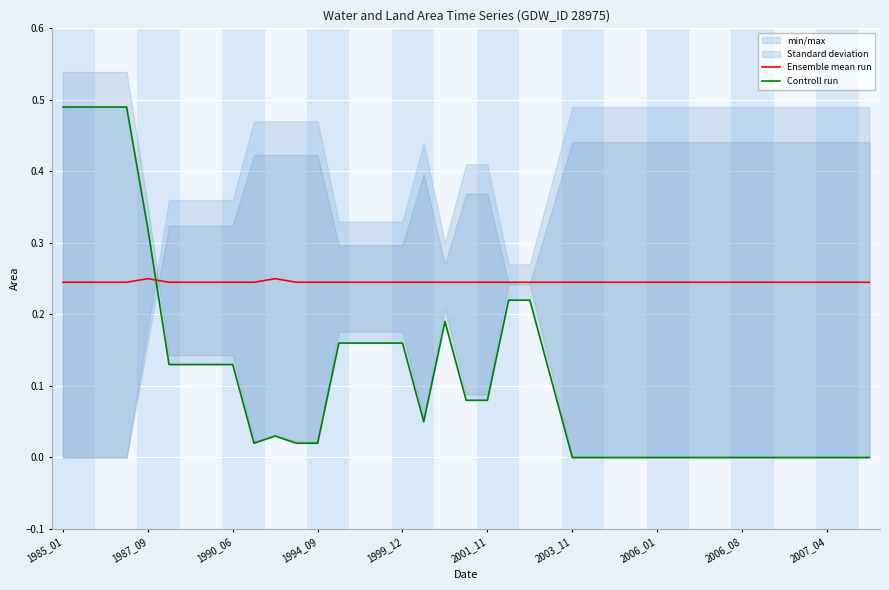

What is the label of the 4th point from the left?

1994_09